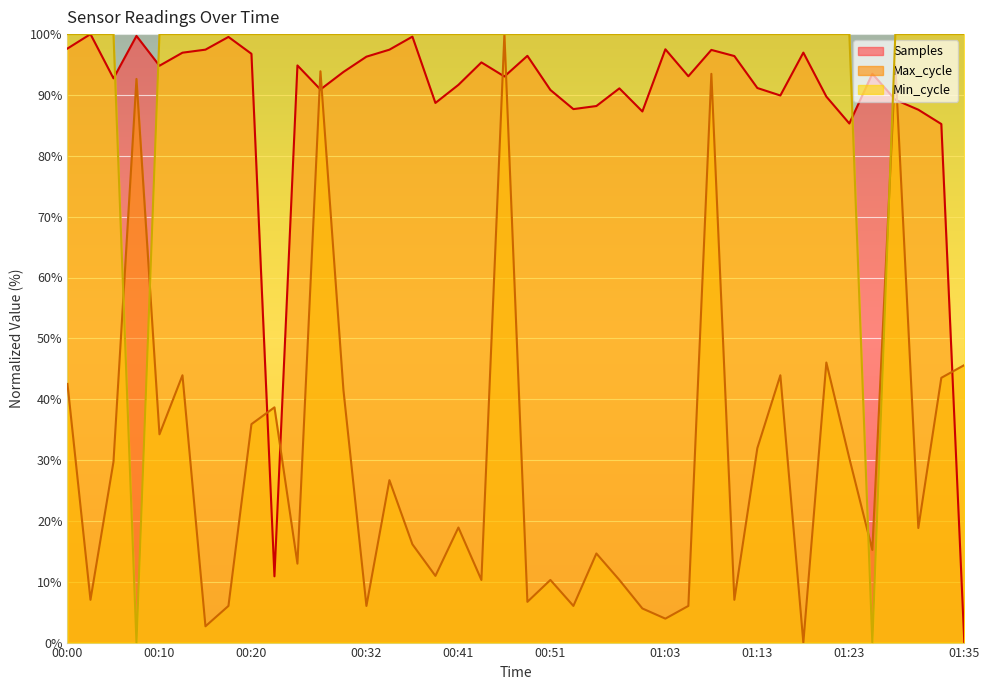

How many data points in Samples are less than 93?

18